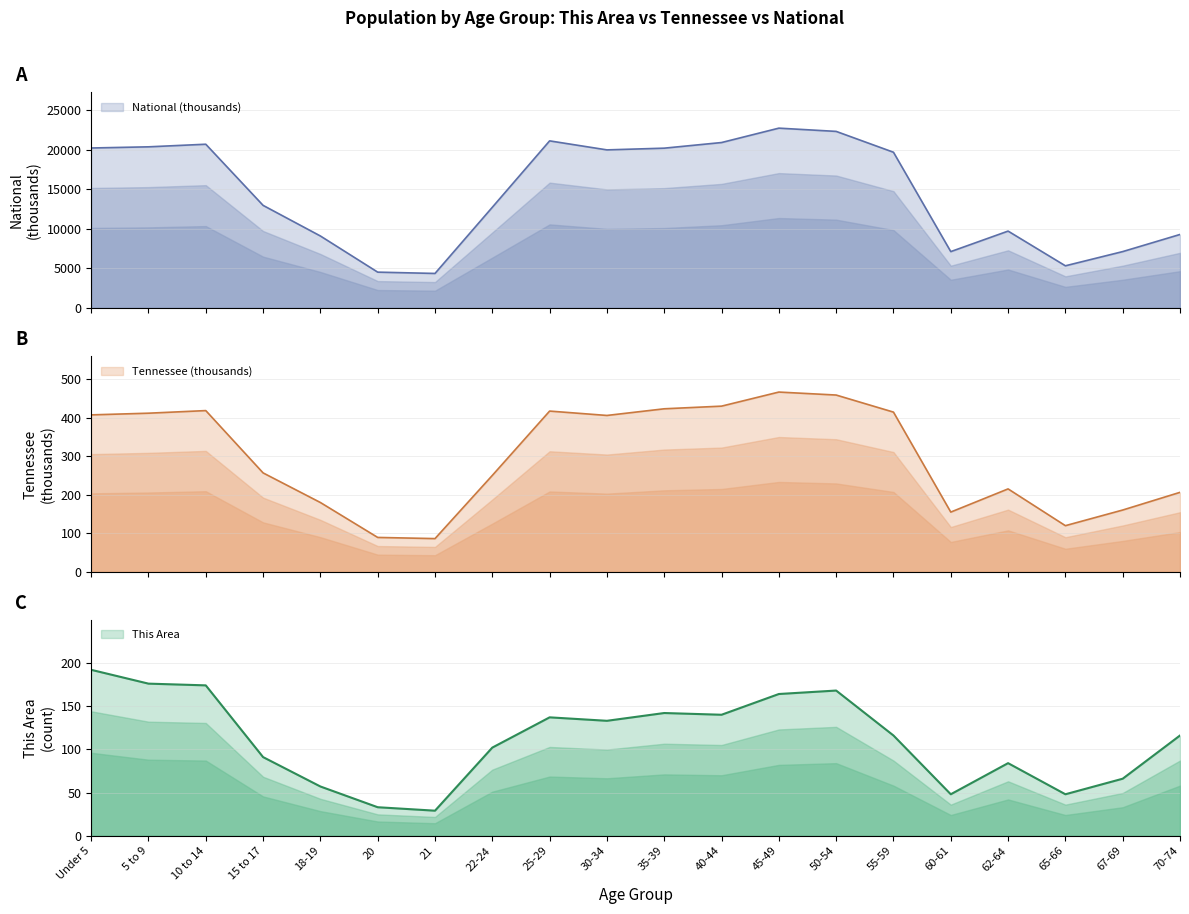

What is the label of the 2nd point from the right?

67-69